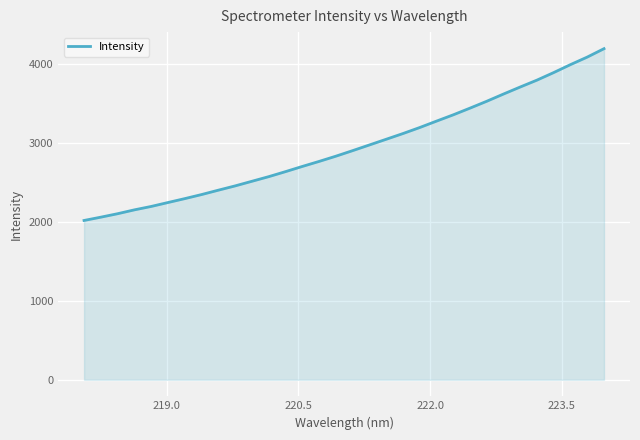

What is the greatest value displayed?

4187.8